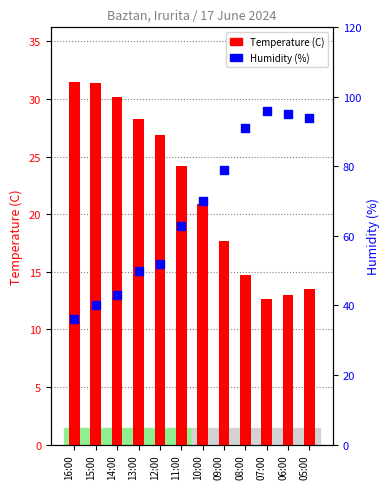

What is the total value across all series at 09:00?

96.7